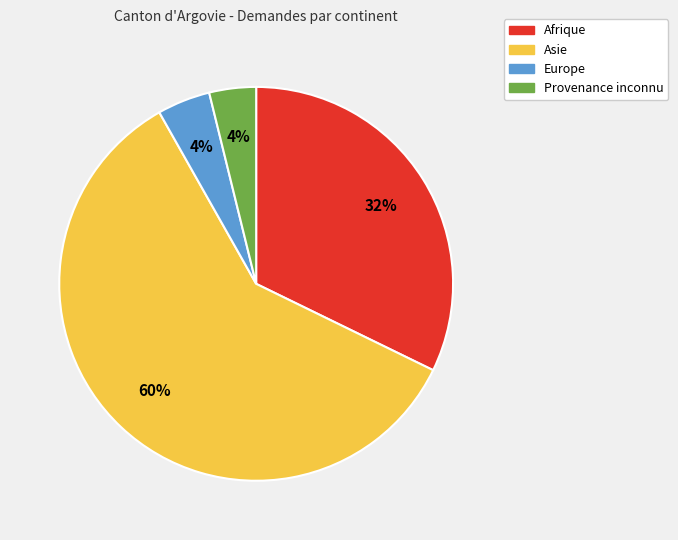

Which category has the biggest portion of the pie?

Asie